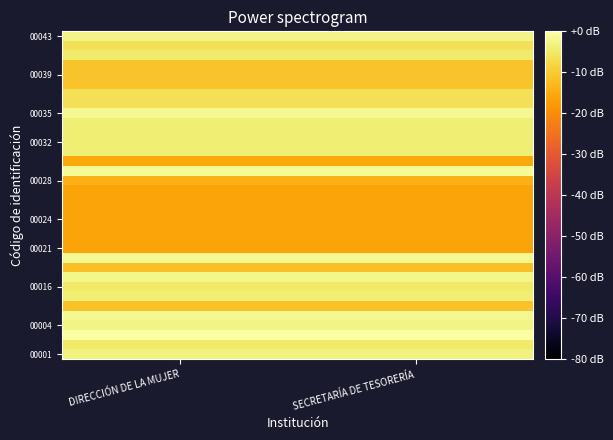

What is the difference between the highest and lowest values at DIRECCIÓN DE LA MUJER?

16.1